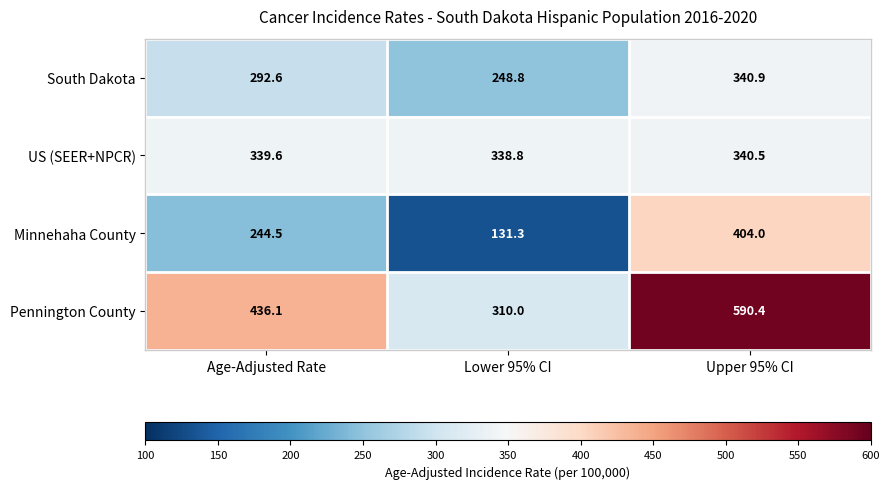

True or false: Minnehaha County has a value of 404.0 at Upper 95% CI.

True